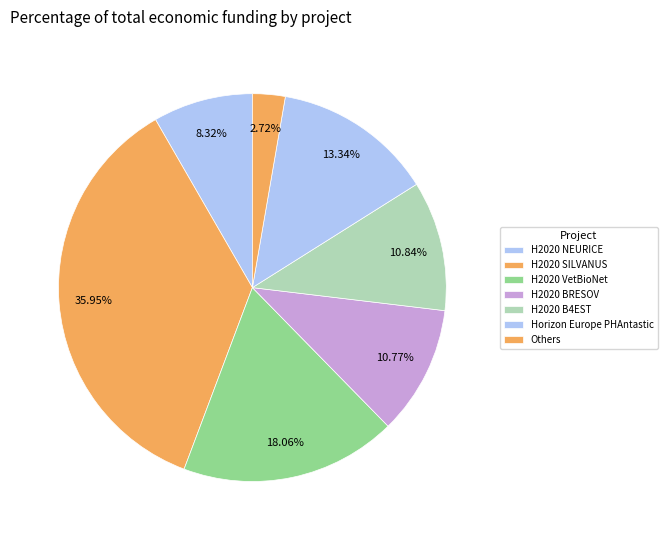

Do H2020 BRESOV and H2020 VetBioNet together represent more than half of the pie?

No